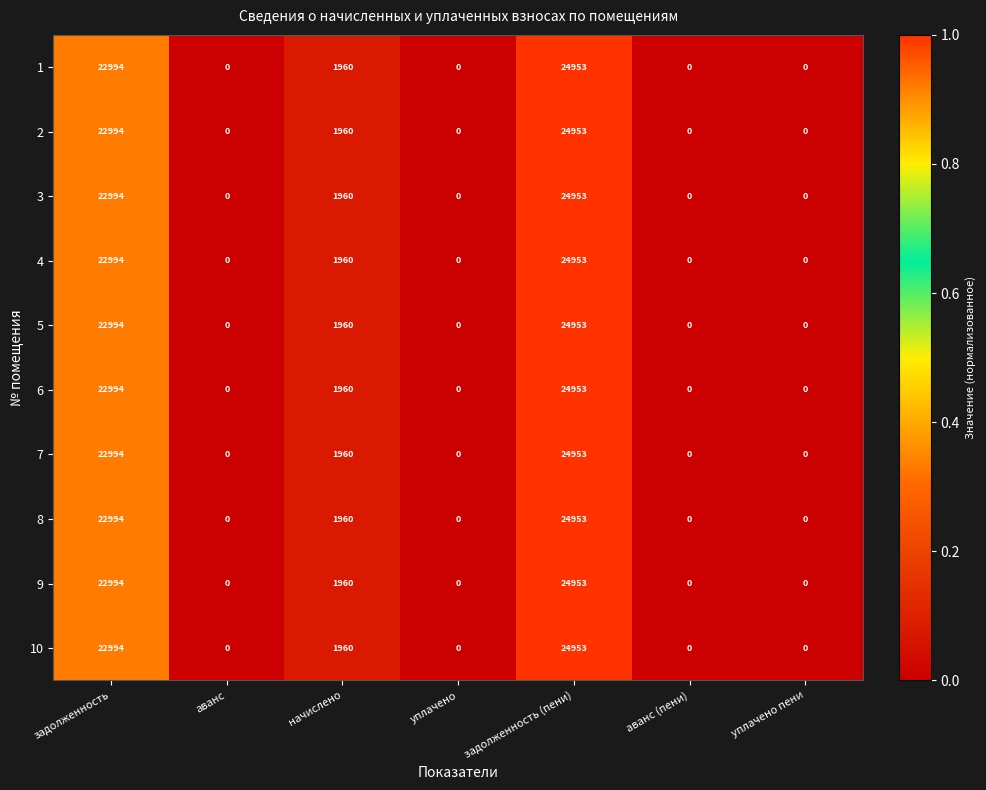

How many data points in 5 are above 0?

3